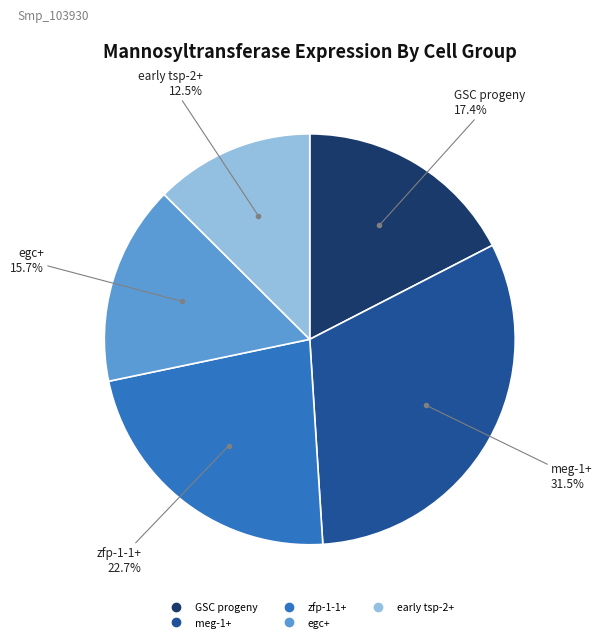

How many slices are in this pie chart?

5